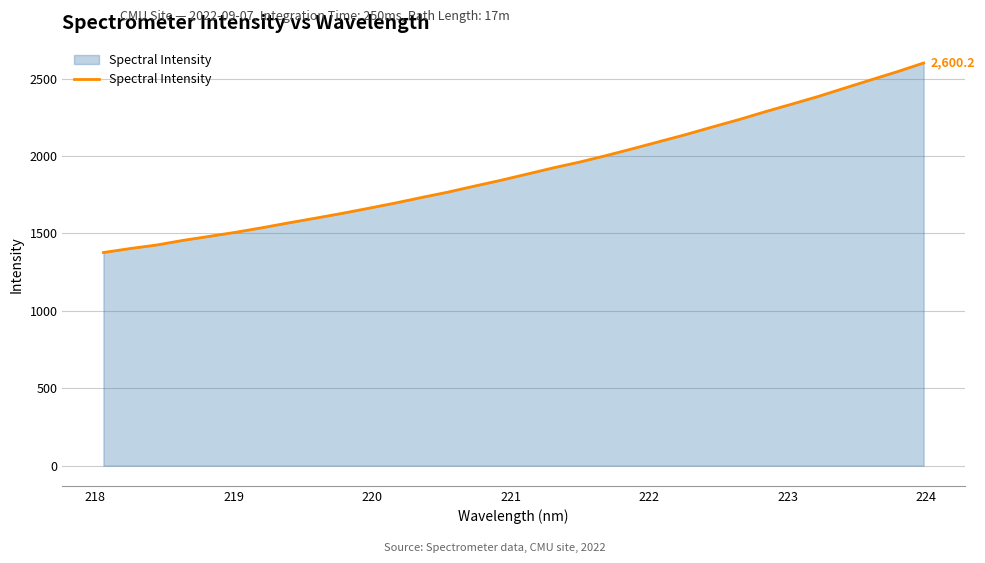

What is the minimum value shown in the chart?

1376.3